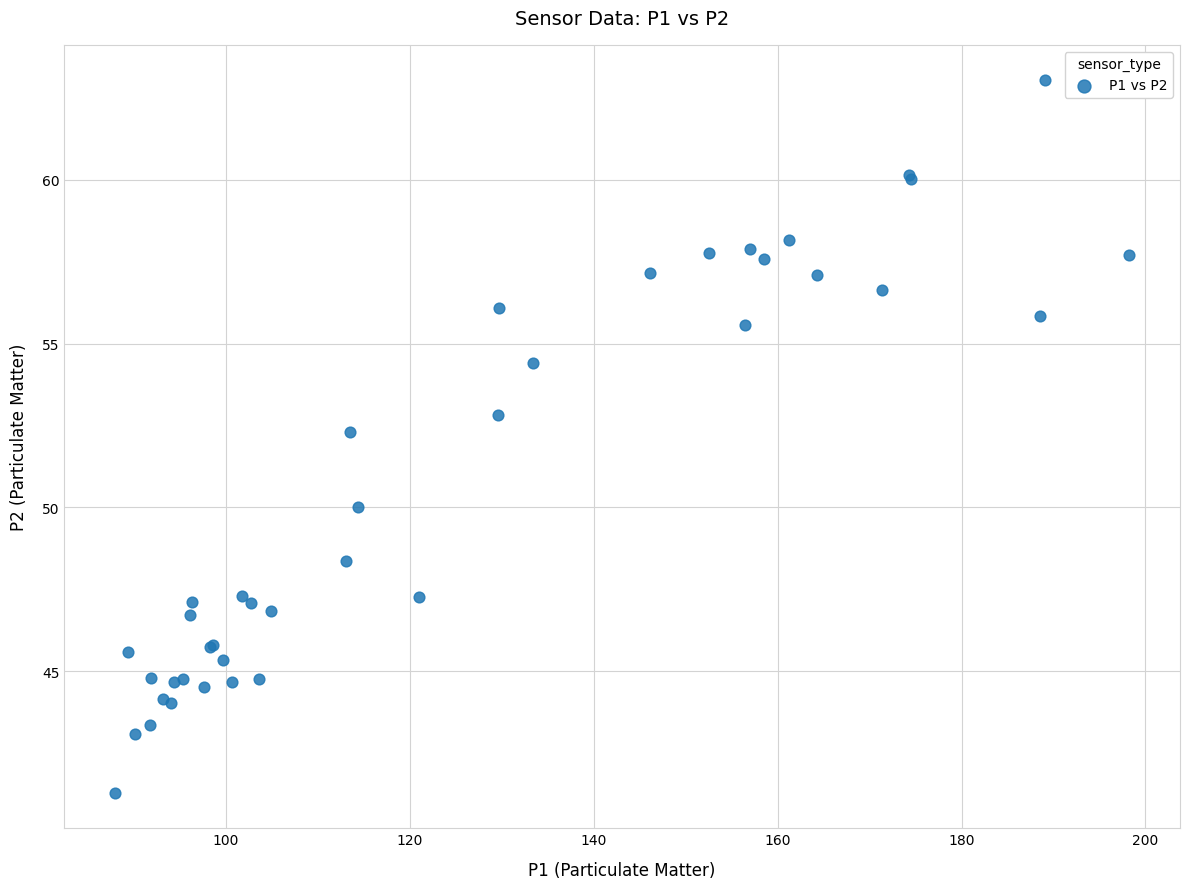

What Y value in the scatter plot is closest to 52?

52.3